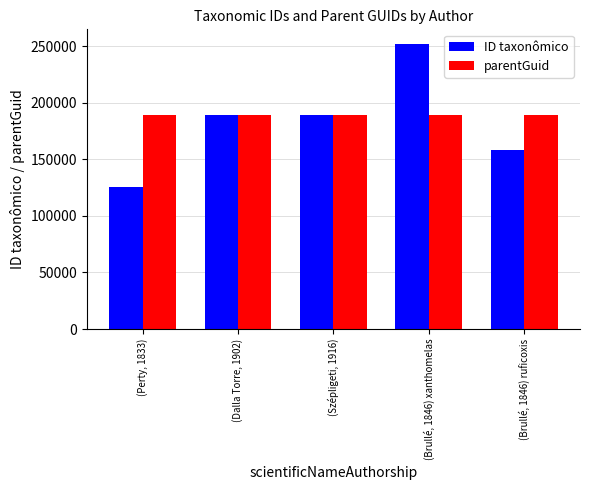

How many bars are there in total?

10